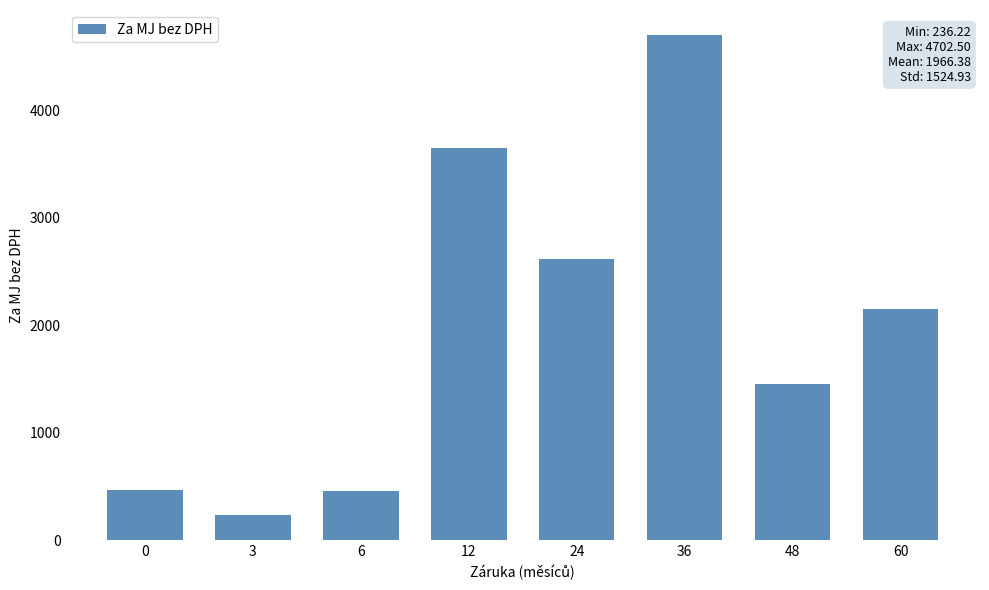

What is the sum of the values at 24 and 12?

6275.2